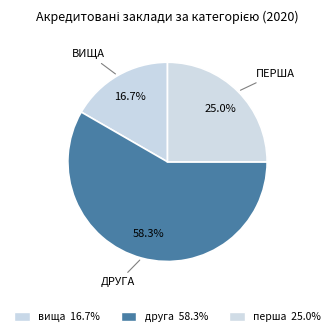

Rank the categories by value from lowest to highest.

вища, перша, друга